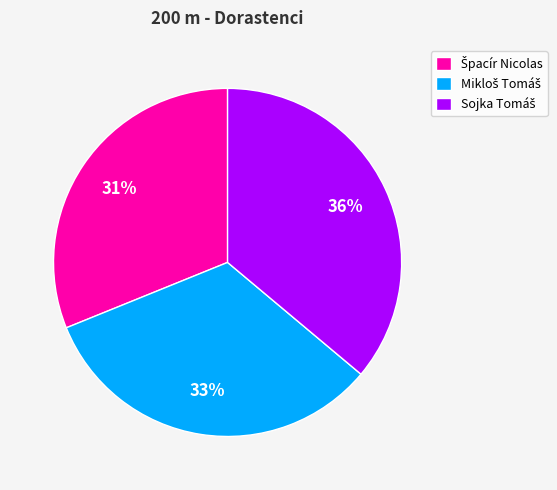

How many slices are in this pie chart?

3